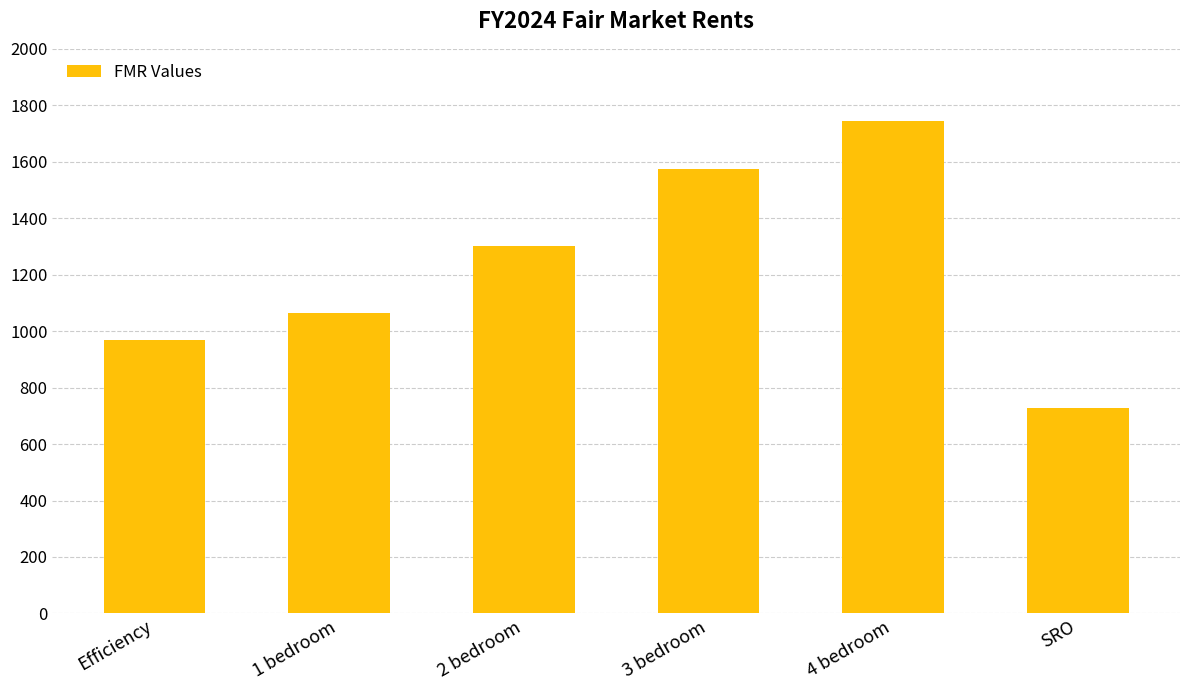

What is the greatest value displayed?

1745.0